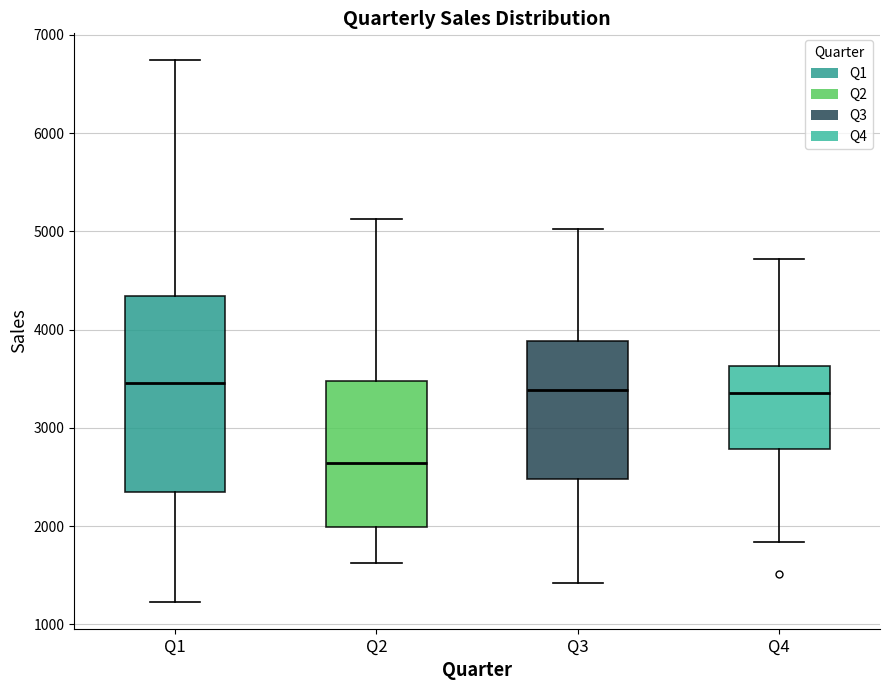

Where does the median line of the box for Q2 sit on the y-axis? The values are not printed on the chart, so give them approximately, as read against the axis.

2600